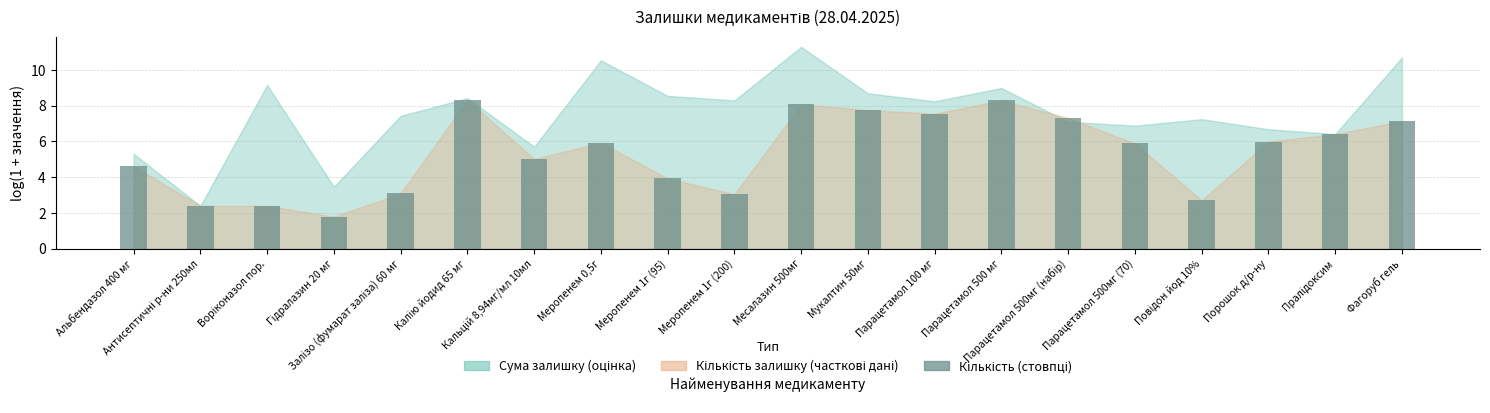

What is the maximum value shown in the chart?

8.3